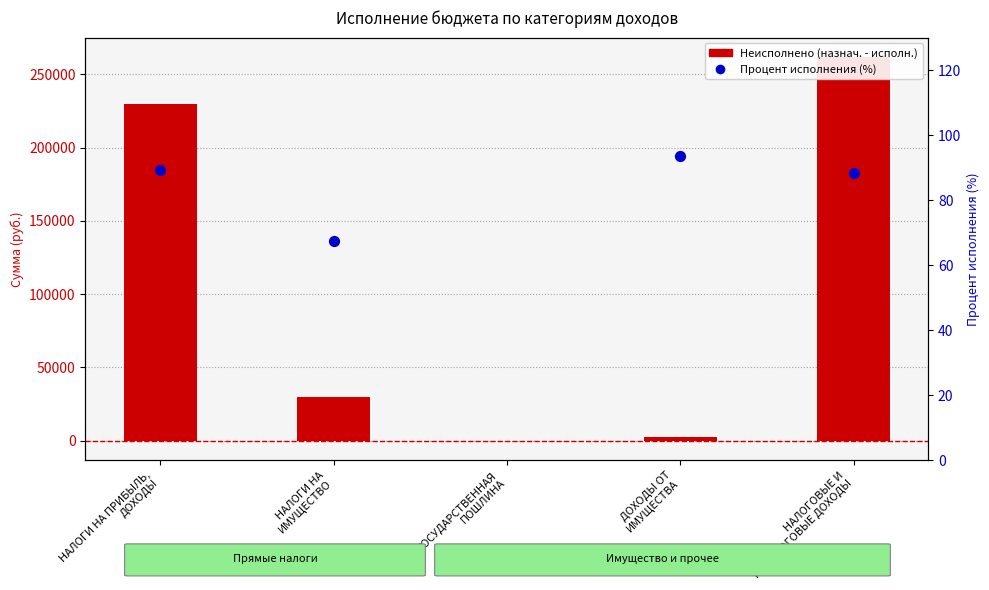

Which series reaches the maximum Y coordinate?

Неисполнено (назнач. - исполн.)